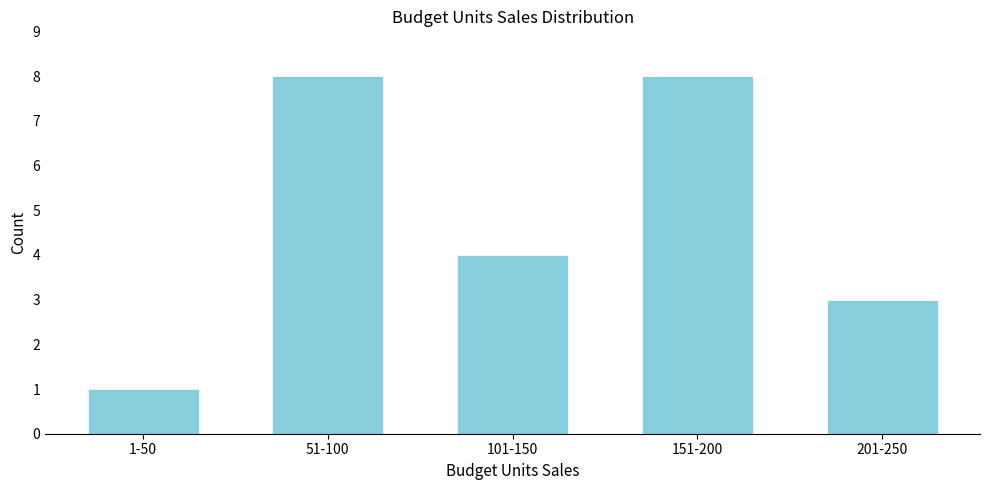

Reading left to right, list all the values displayed in this chart.

1-50=1	51-100=8	101-150=4	151-200=8	201-250=3